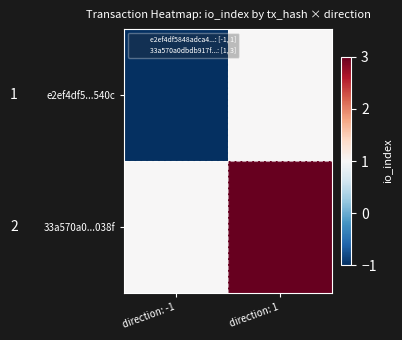

List the series in order of their overall mean, lowest first.

e2ef4df5...540c, 33a570a0...038f